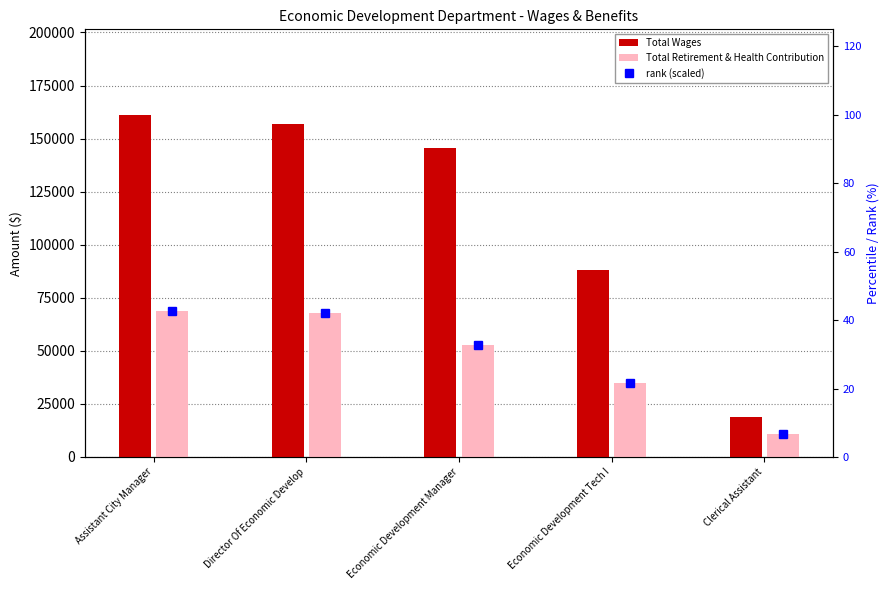

Which series has the largest range (max minus min)?

Total Wages